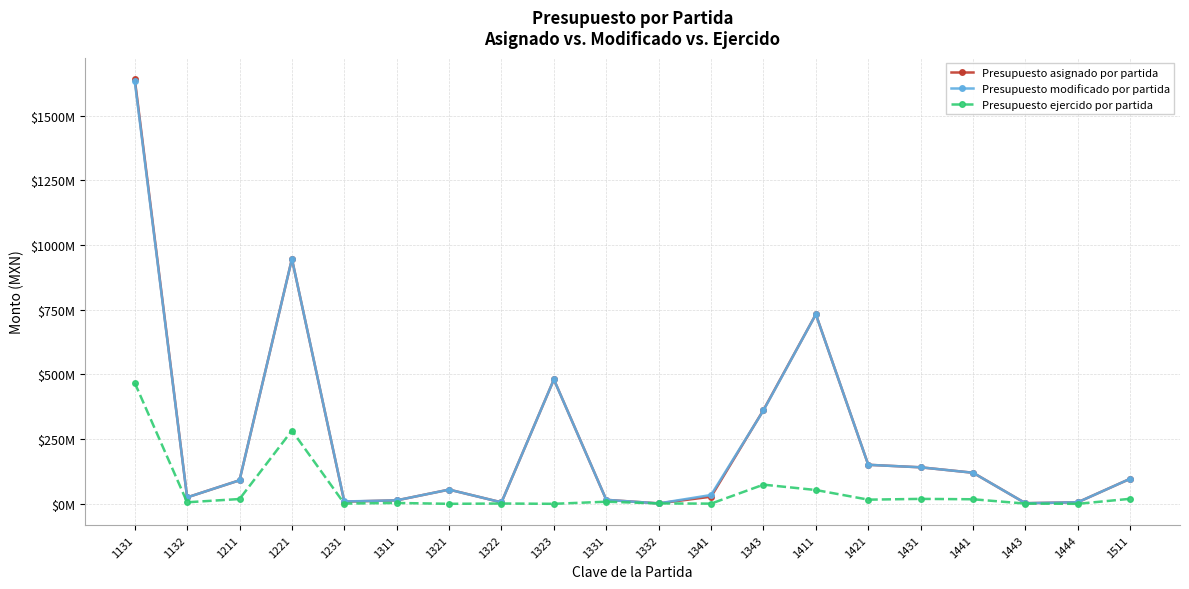

What is the approximate value of Presupuesto ejercido por partida at 1231, to the nearest 50?

848350